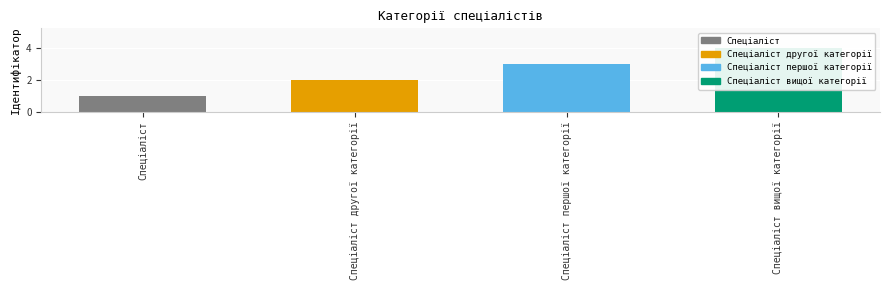

How many values are below 3?

2